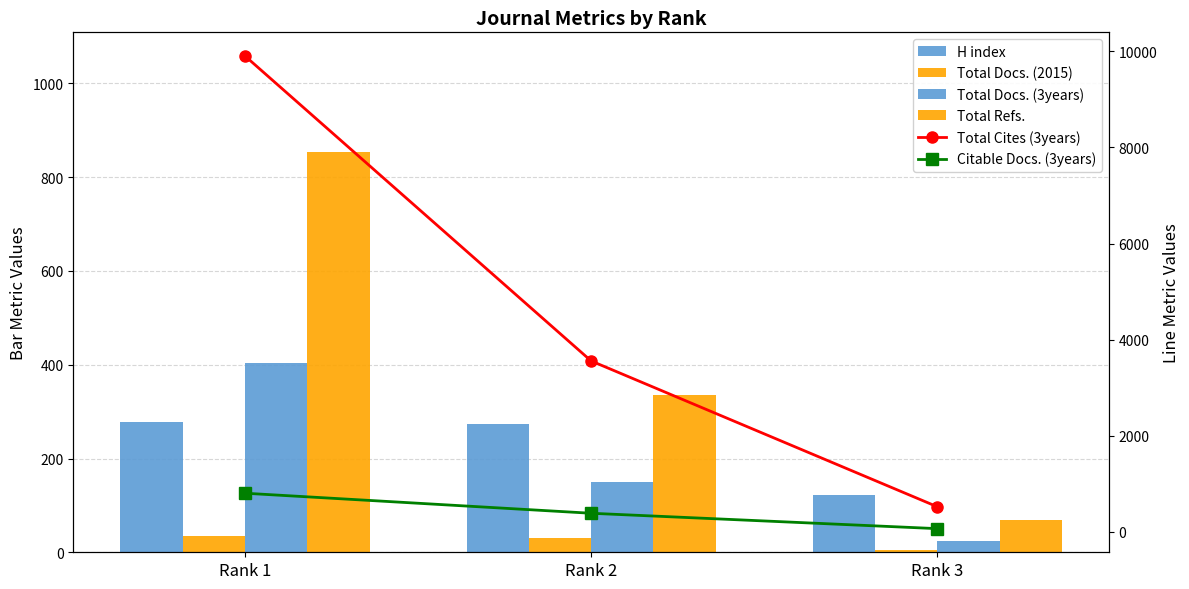

What is the highest value of the Total Docs. (2015) series?

35